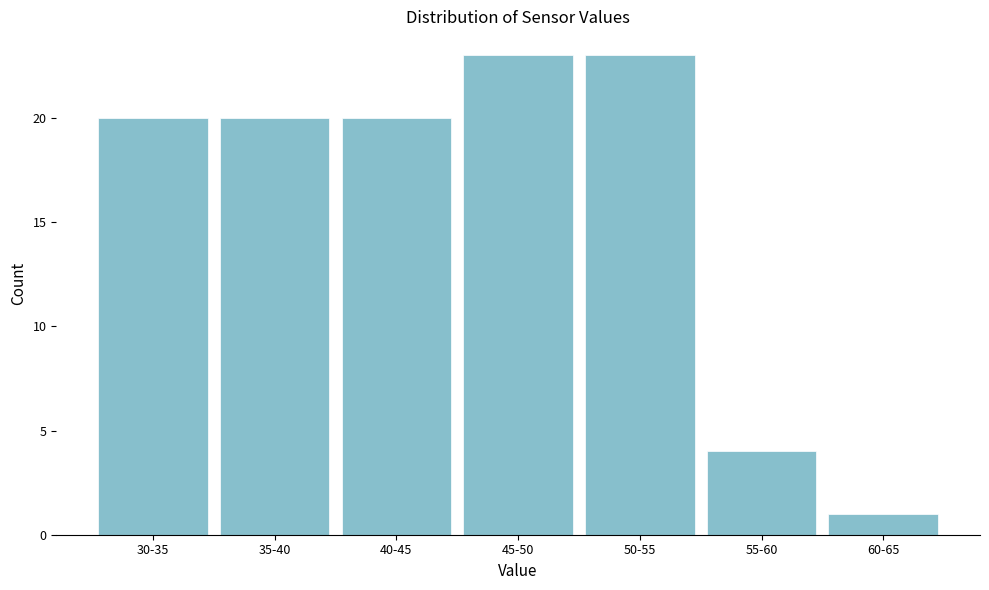

Reading right to left, what are all the values shown in this chart?

1	4	23	23	20	20	20